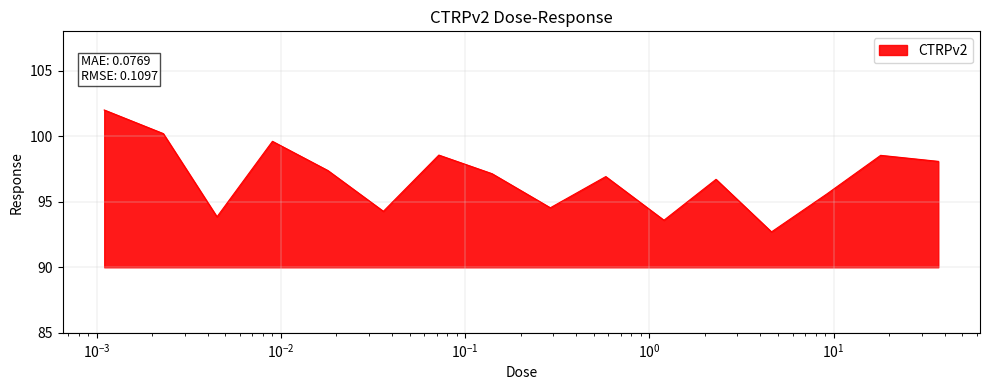

What is the difference between the maximum and minimum values?

9.3